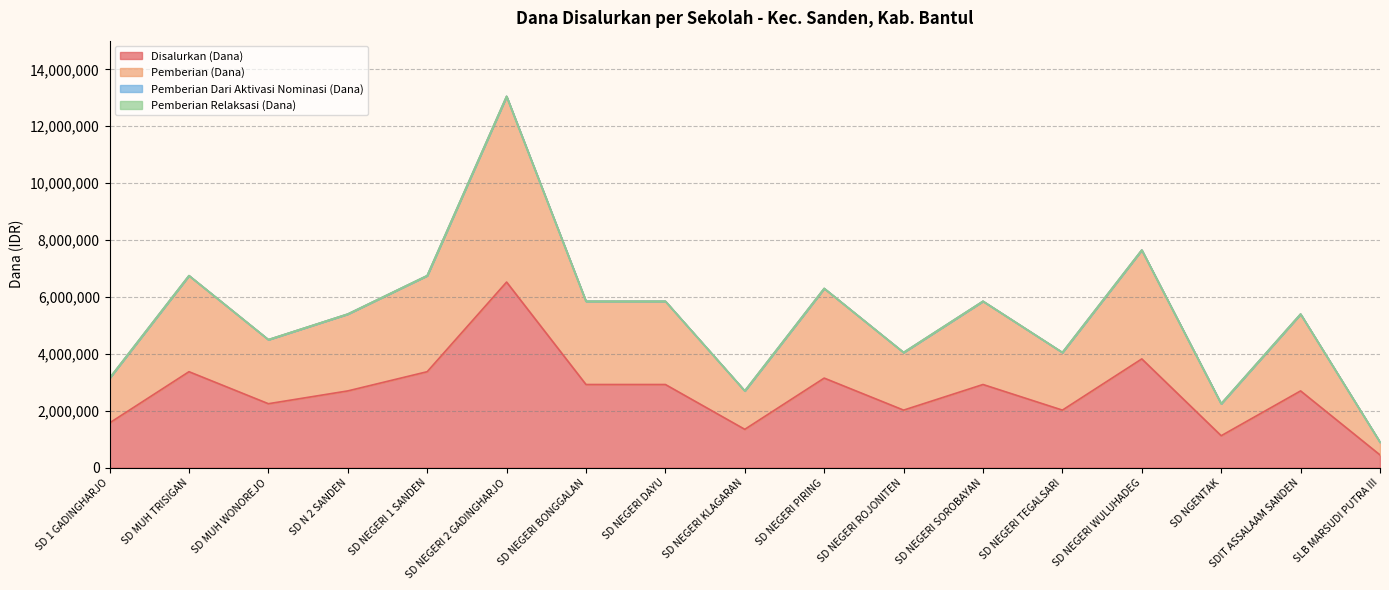

At how many categories does at least one series exceed 8875264?

1